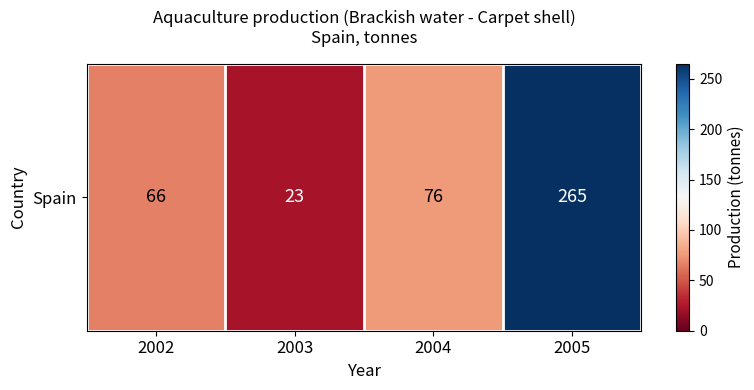

Rank the categories by value from highest to lowest.

2005, 2004, 2002, 2003